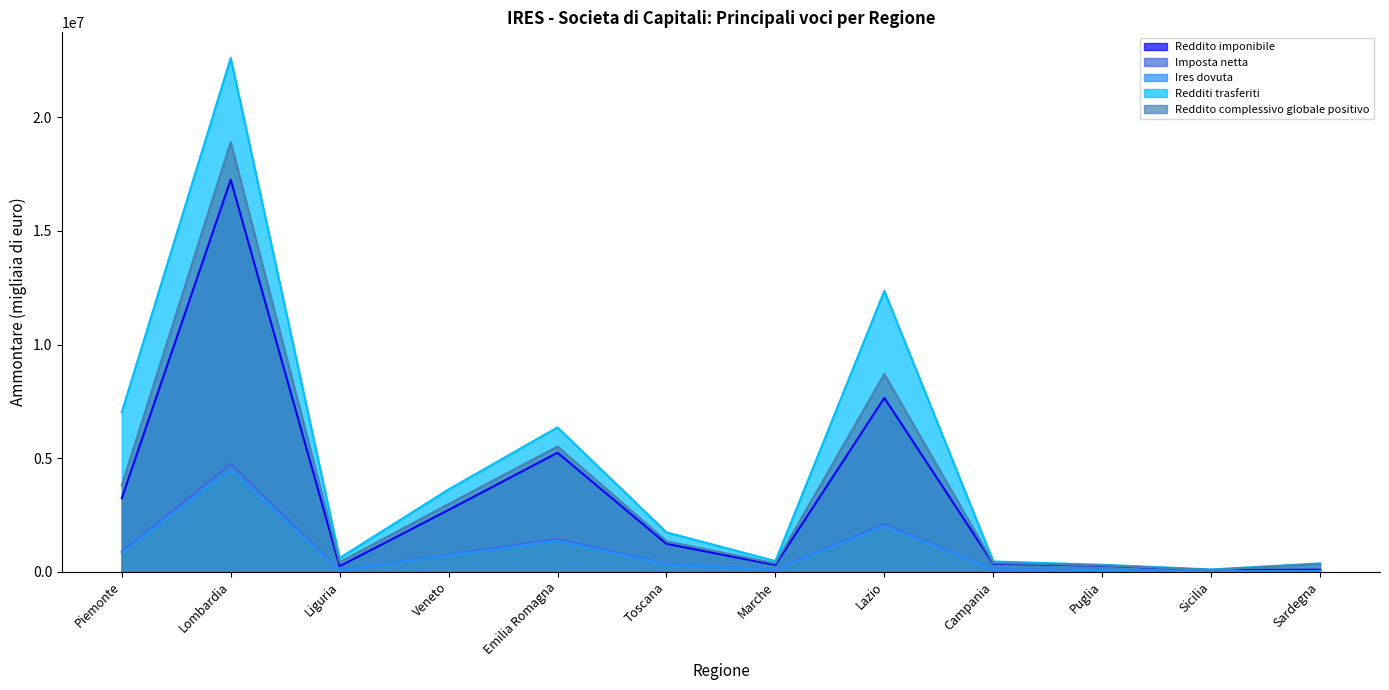

What is the difference between the highest and lowest values at Campania?

353404